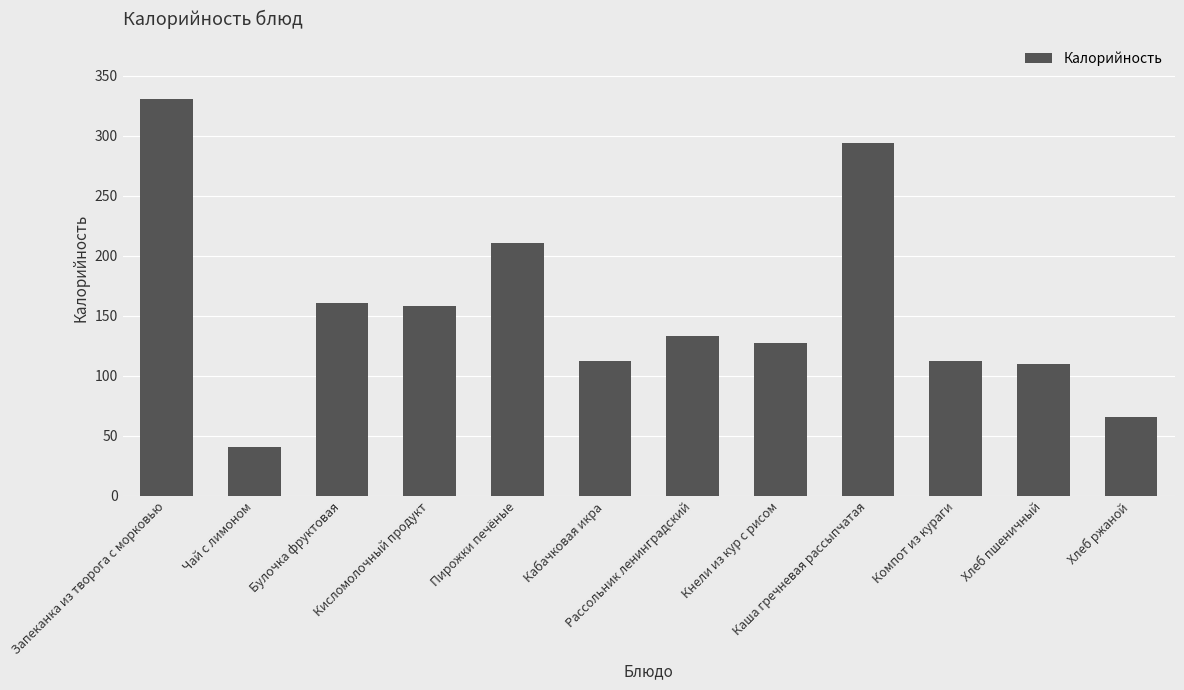

What is the label of the 7th bar from the right?

Кабачковая икра